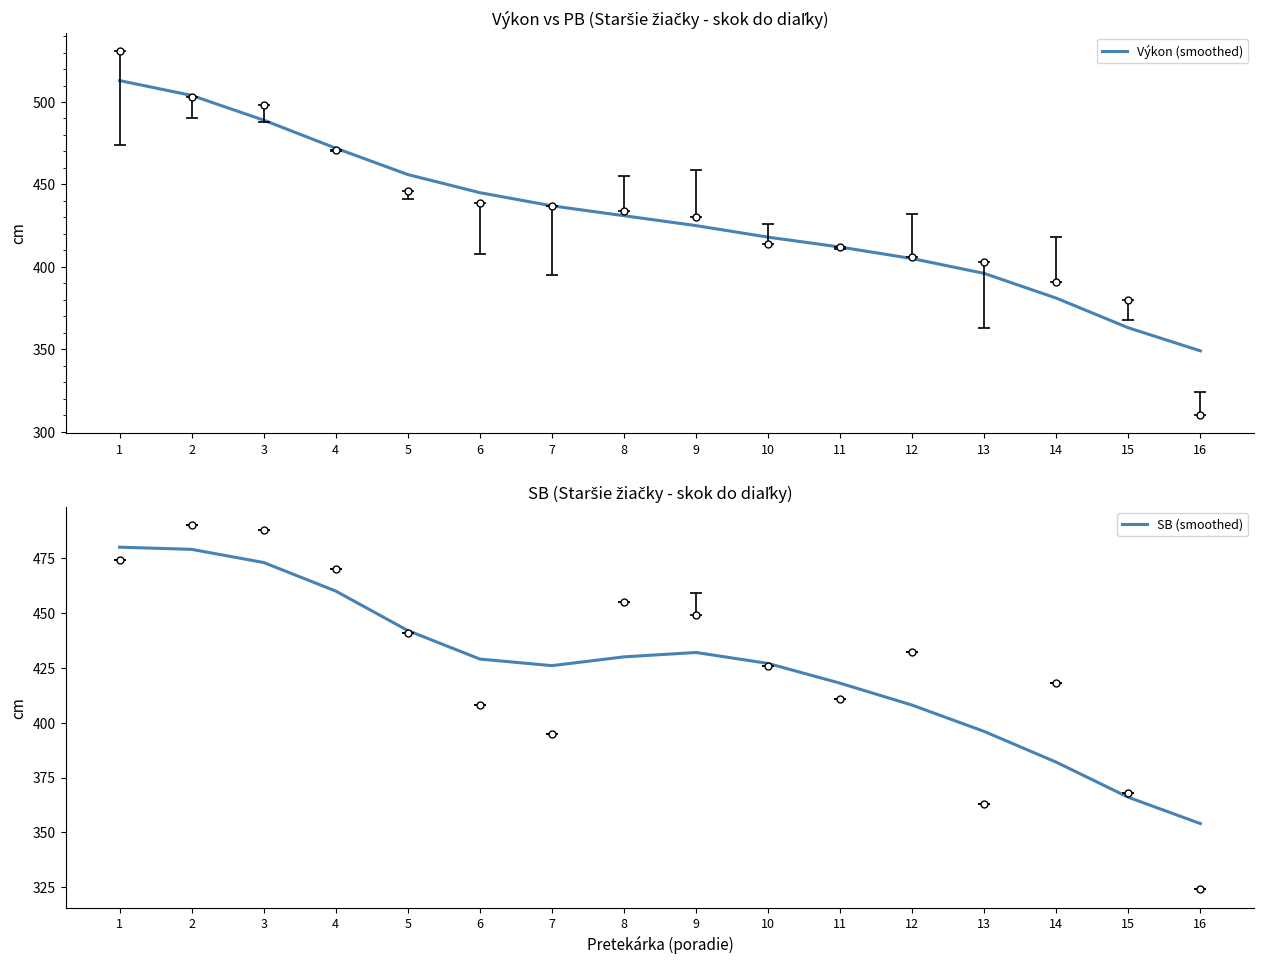

True or false: Výkon (smoothed) has more than 2 points higher than both neighbors.

False